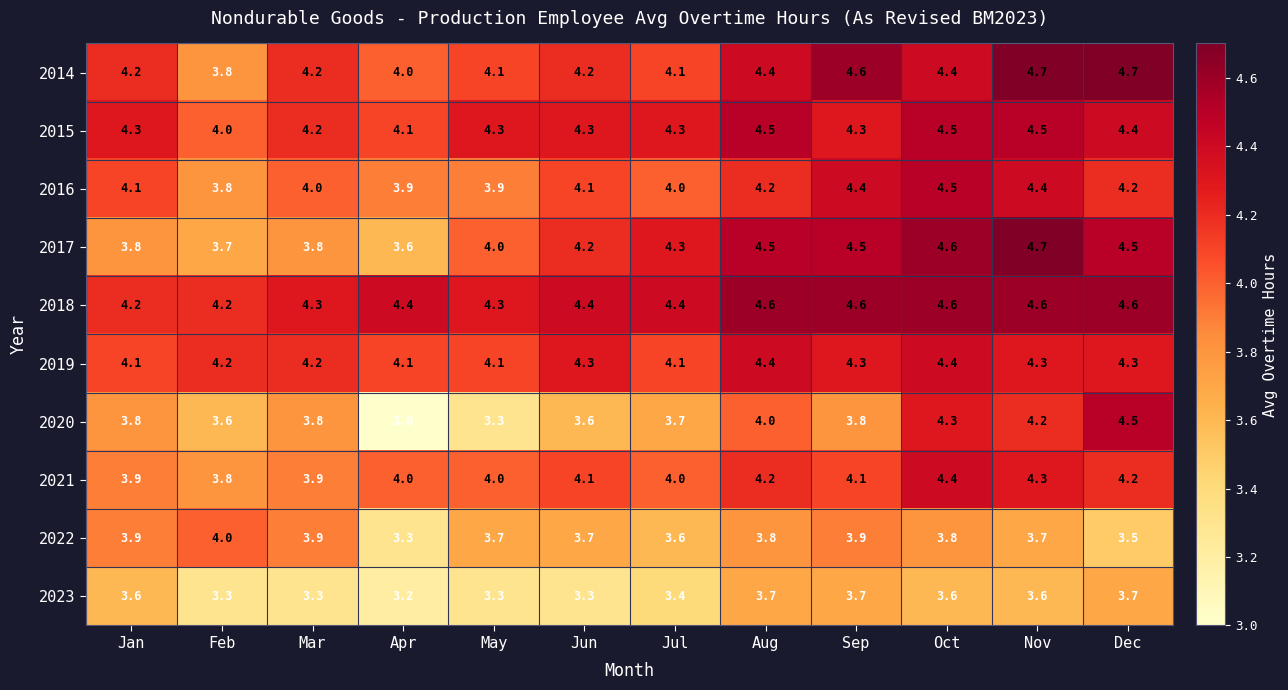

What is the minimum value for 2015?

4.0